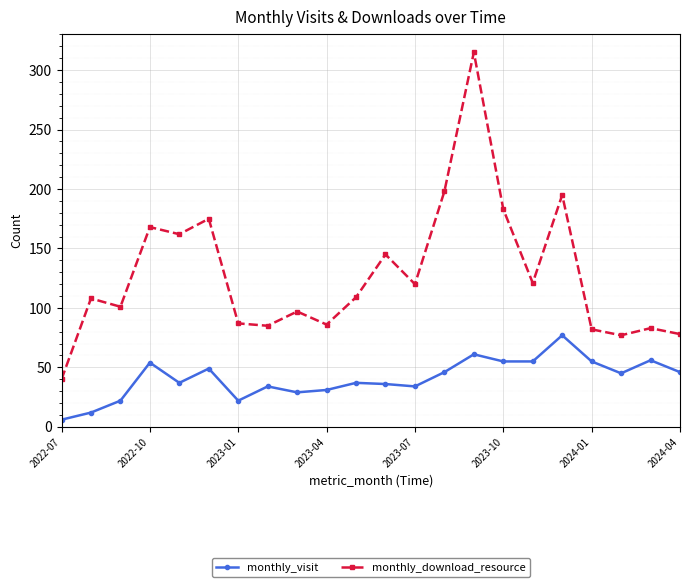

True or false: monthly_visit has more than 0 interior local peaks.

True